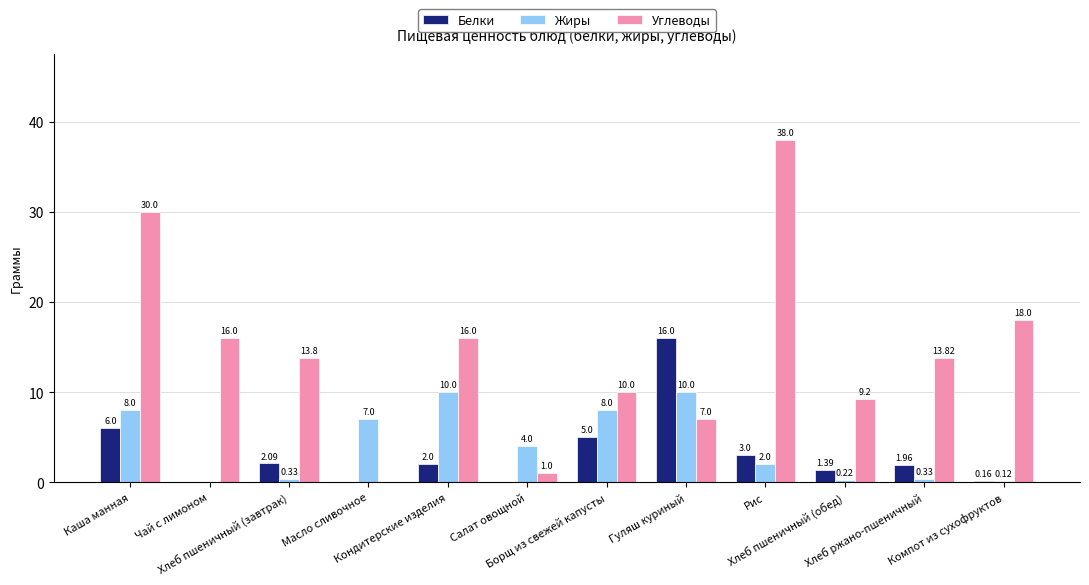

What are all the series names shown in the legend?

Белки, Жиры, Углеводы